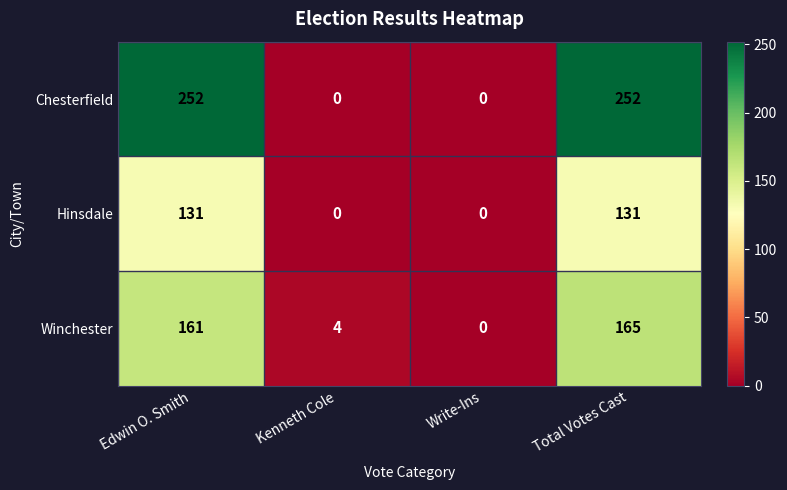

What is the sum of the Chesterfield values at Edwin O. Smith and Total Votes Cast?

504